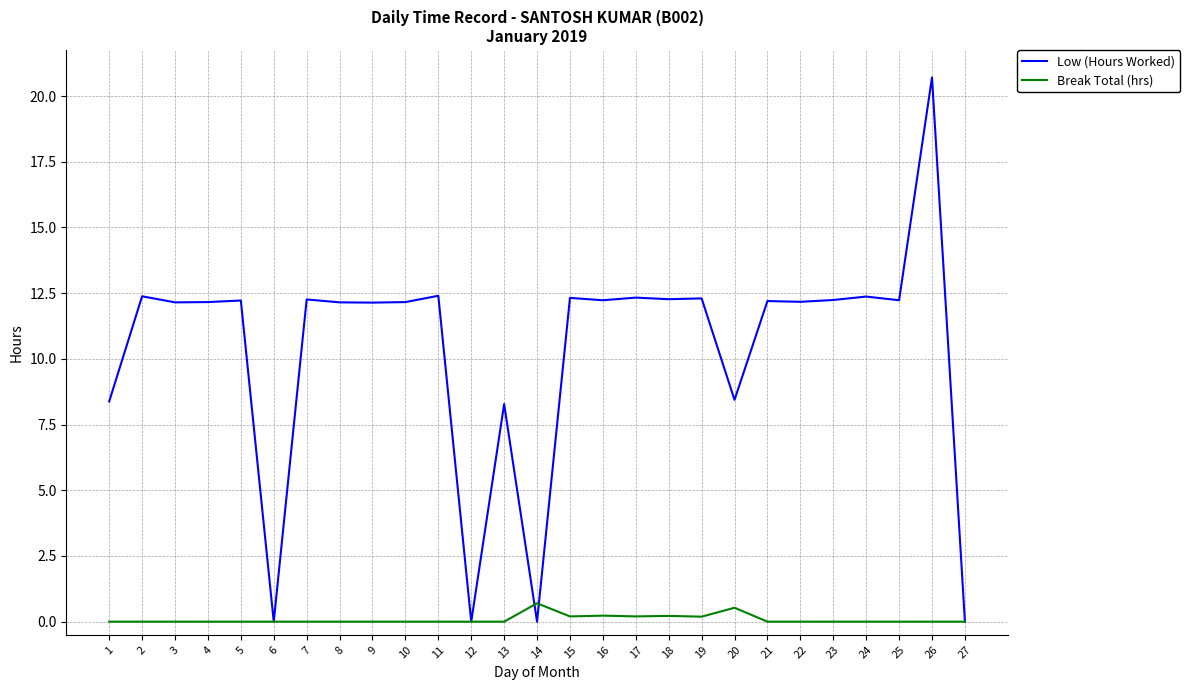

Which series has the largest range (max minus min)?

Low (Hours Worked)